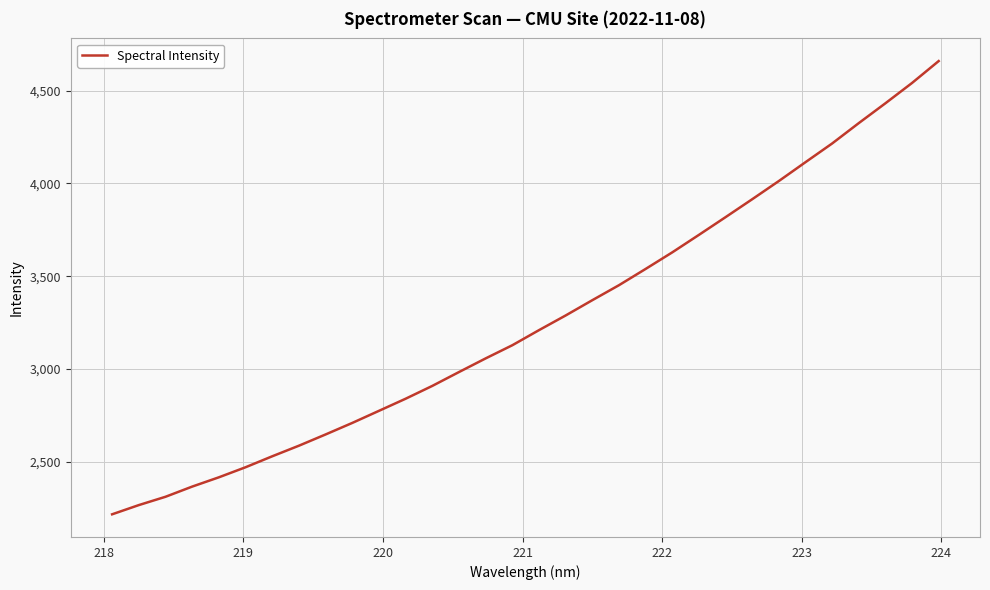

How many series are shown in this chart?

1